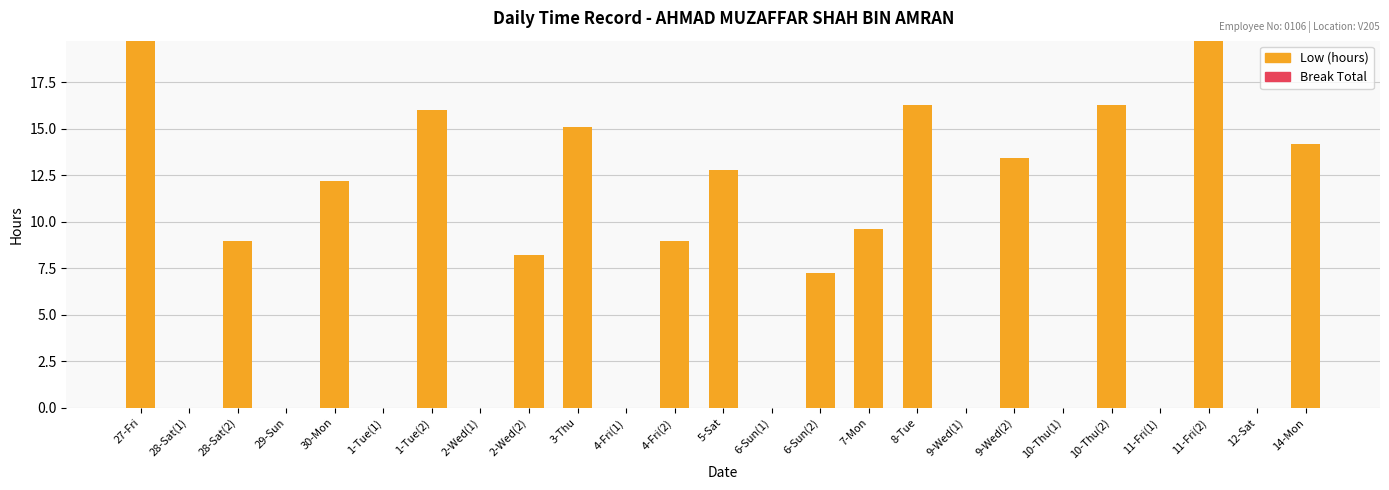

What is the greatest value displayed?

19.7